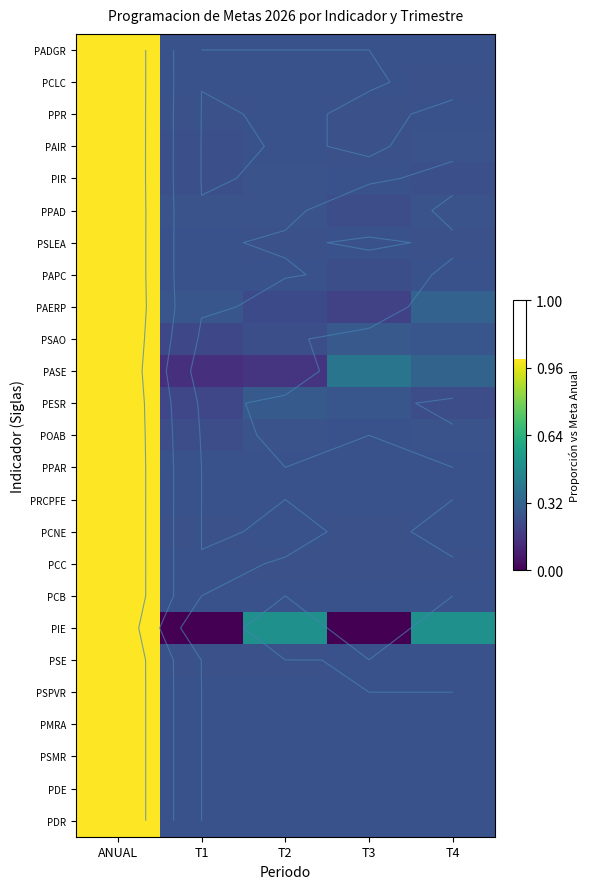

How many distinct data groups are displayed?

25